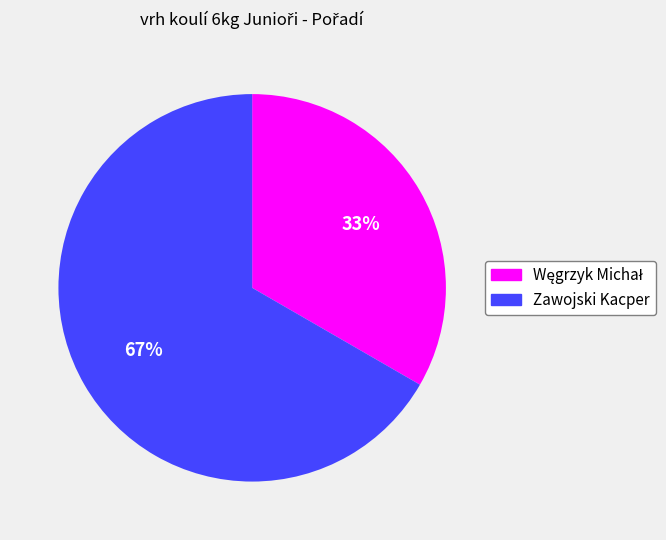

To the nearest percent, what is the average slice percentage?

50%